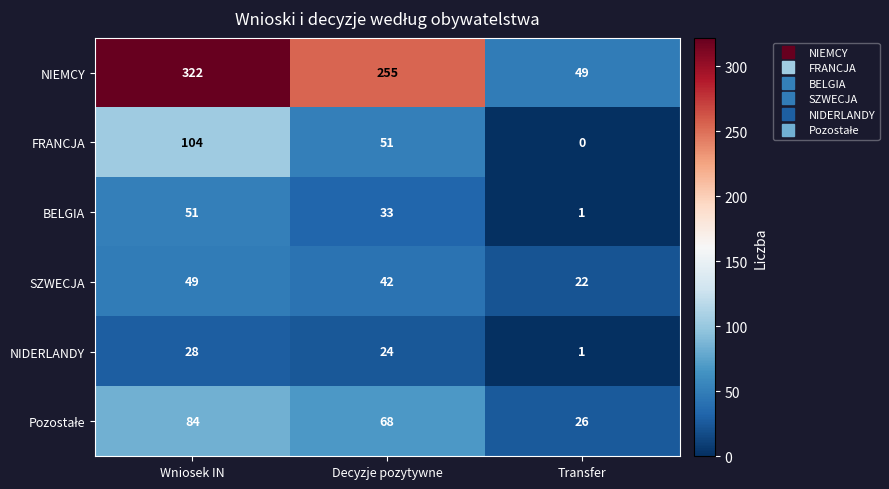

Which series has the widest spread of values?

NIEMCY